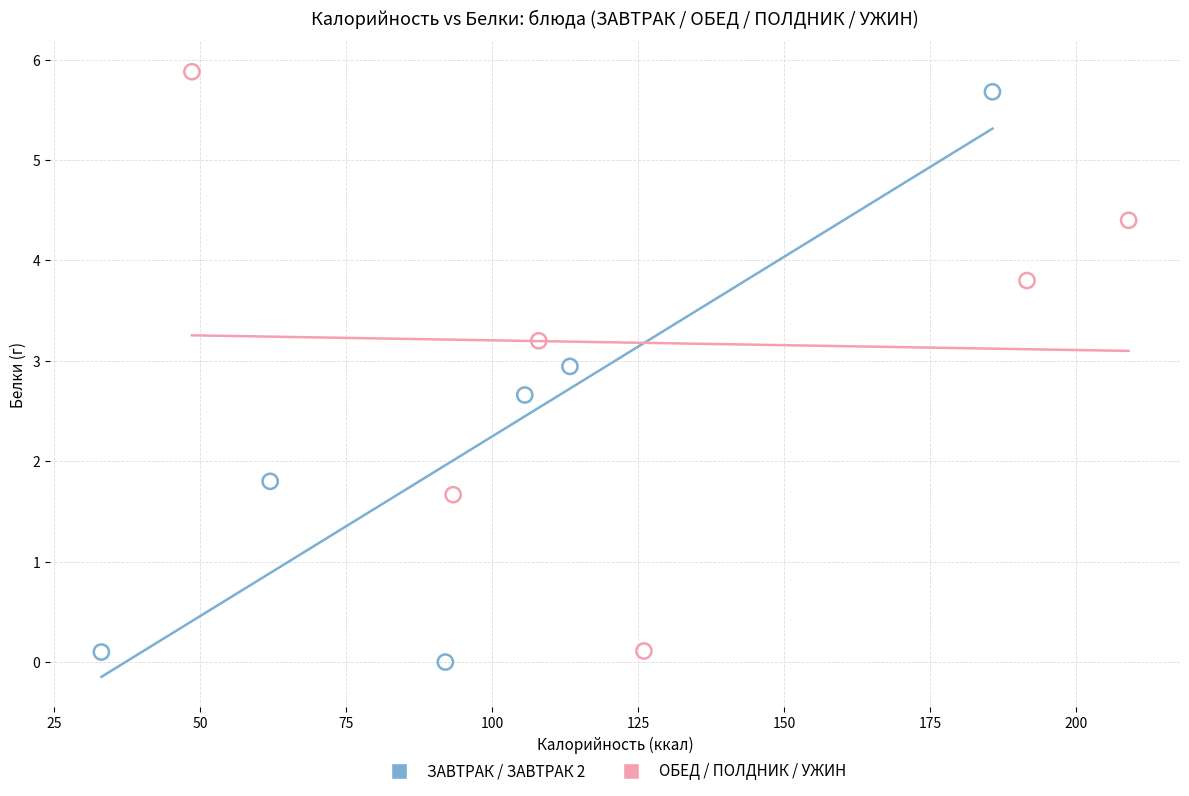

What are all the series names shown in the legend?

ЗАВТРАК / ЗАВТРАК 2, ОБЕД / ПОЛДНИК / УЖИН